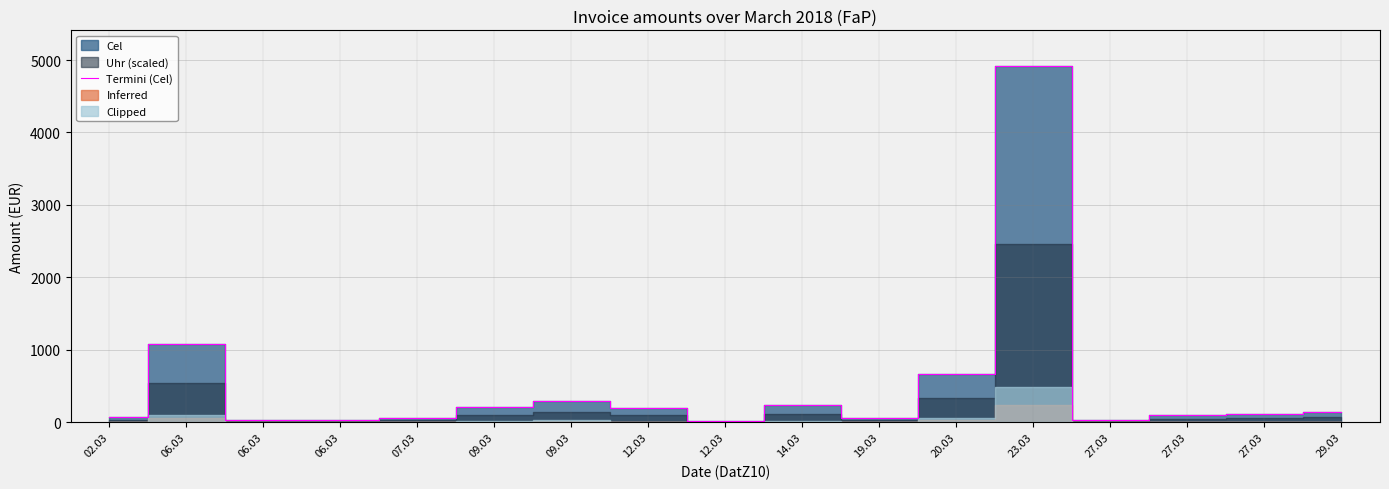

What is the sum of all values?

8277.7